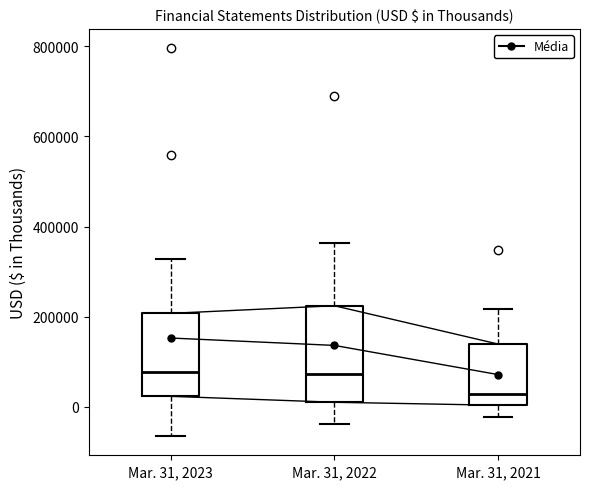

Where is the upper edge of the box for Mar. 31, 2021 on the y-axis? The values are not printed on the chart, so give them approximately, as read against the axis.

140000